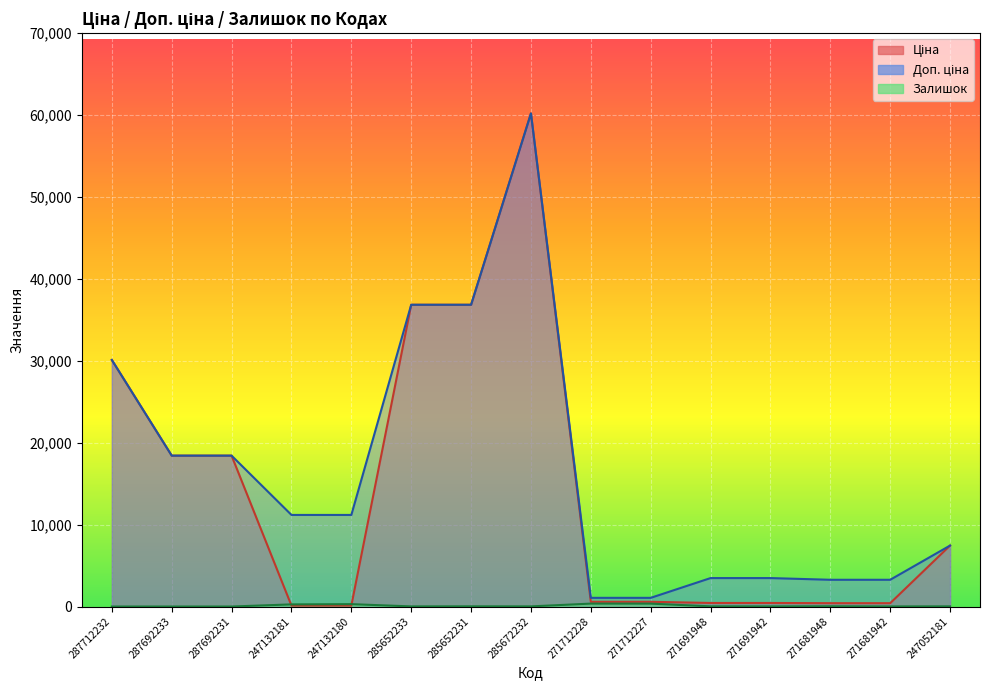

Between 271691948 and 287692233, which is larger?

287692233